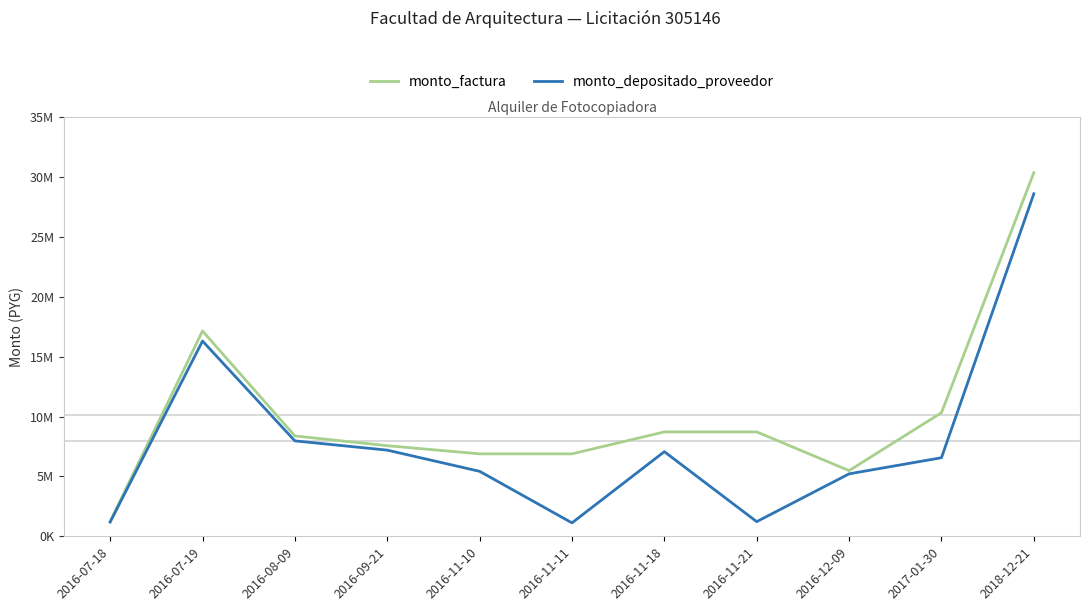

What is the minimum value shown in the chart?

1122063